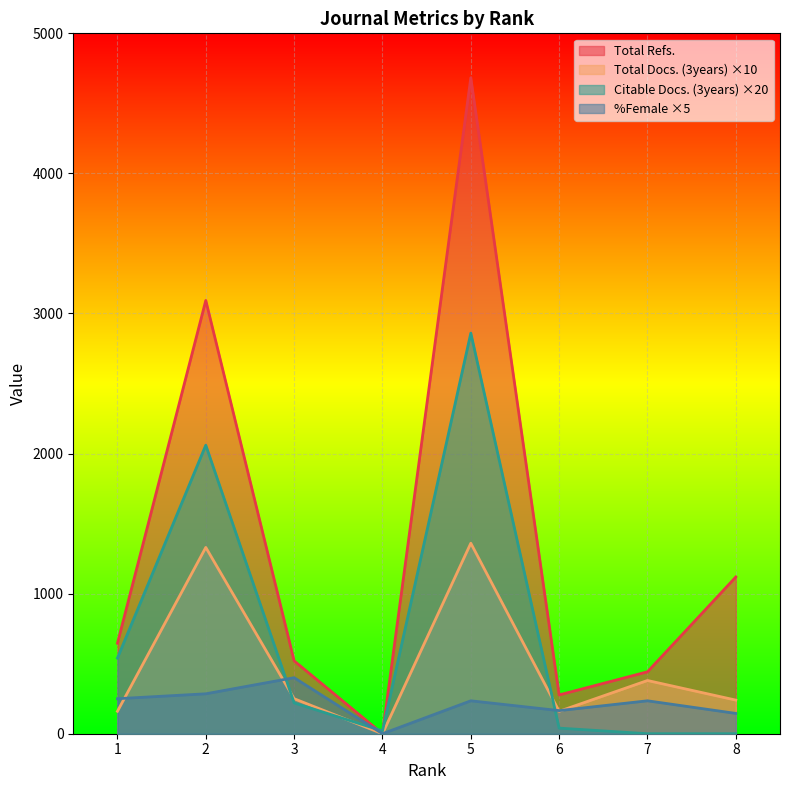

What are all the series names shown in the legend?

Total Refs., Total Docs. (3years) ×10, Citable Docs. (3years) ×20, %Female ×5